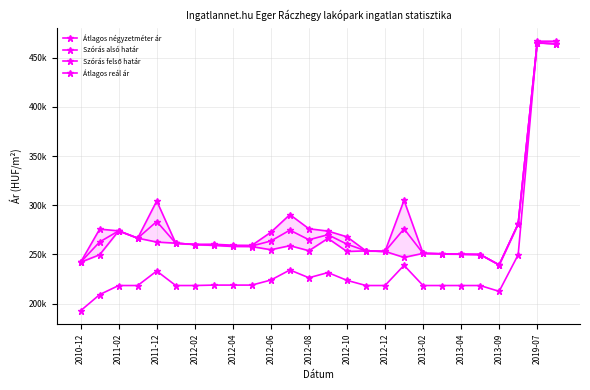

Is this an area chart (filled region under the line)?

No